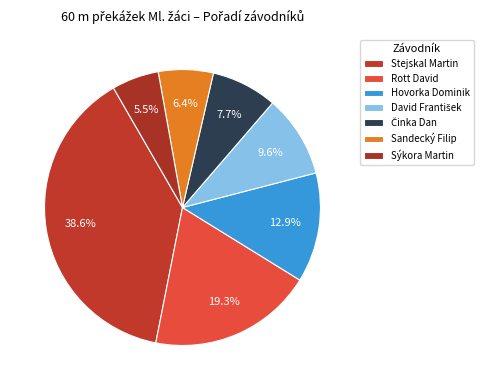

Does any single category account for the majority?

No